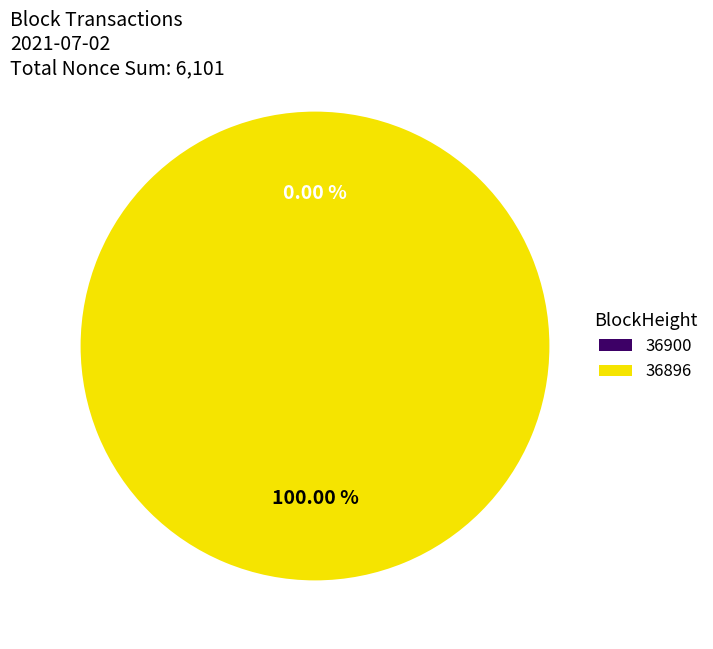

To the nearest percent, what is the difference between the largest and smallest slice percentages?

100%